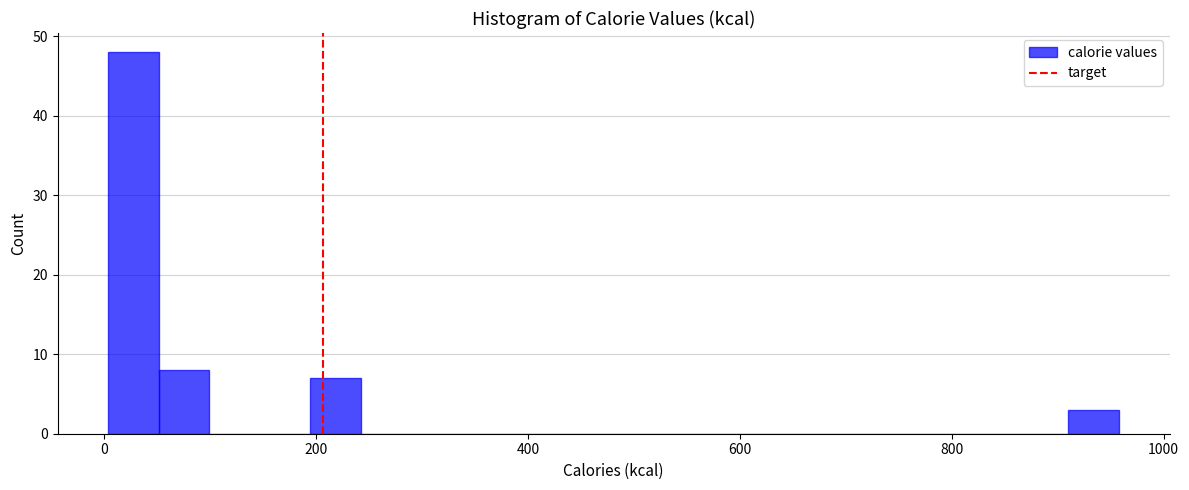

Read against the x-axis, roughly where is the centre of the tallest bar?

20